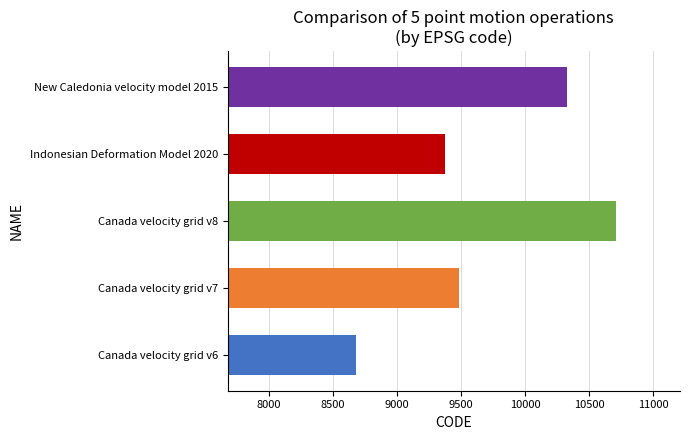

Reading left to right, what are all the values shown in this chart?

8676	9483	10707	9375	10323